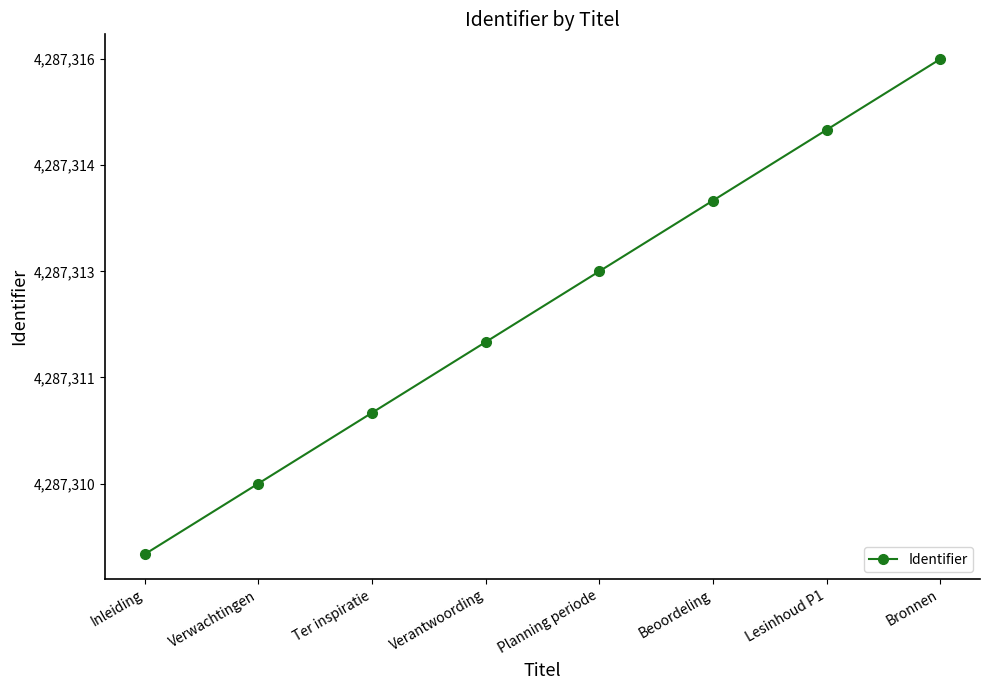

Does the chart have visible grid lines?

No